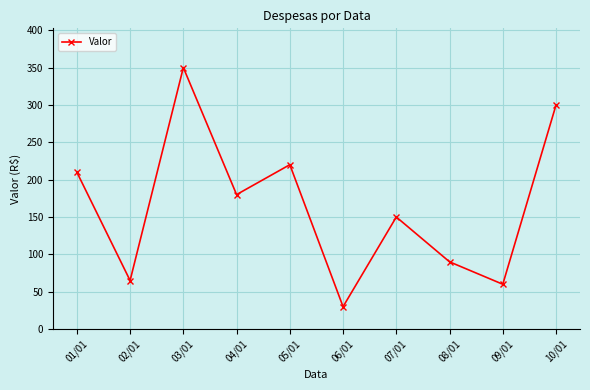

What is the change in value from 06/01 to 09/01?

+30